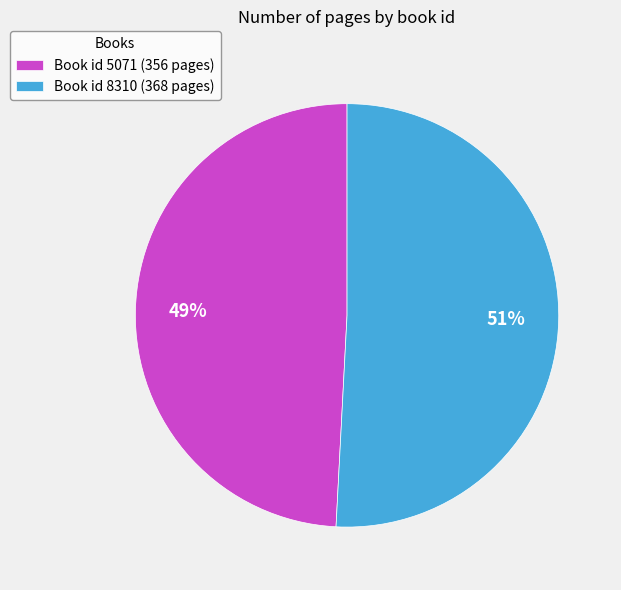

Is there any slice that represents more than half of the pie?

Yes